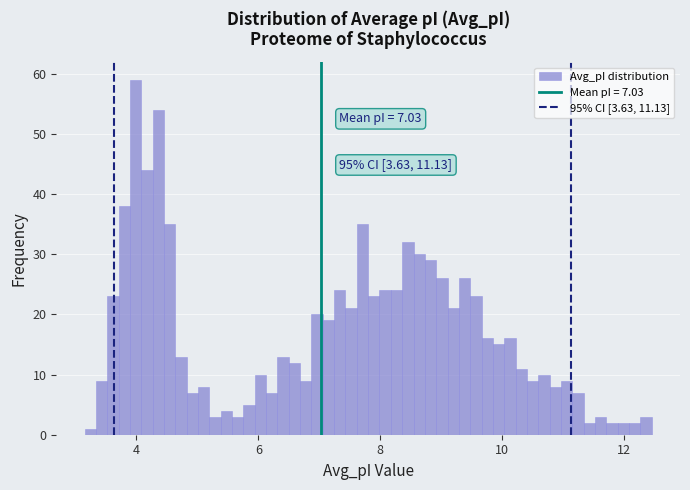

Around what value on the x-axis is the tallest bar? Give the approximate position of its centre, as read against the axis.

4.0